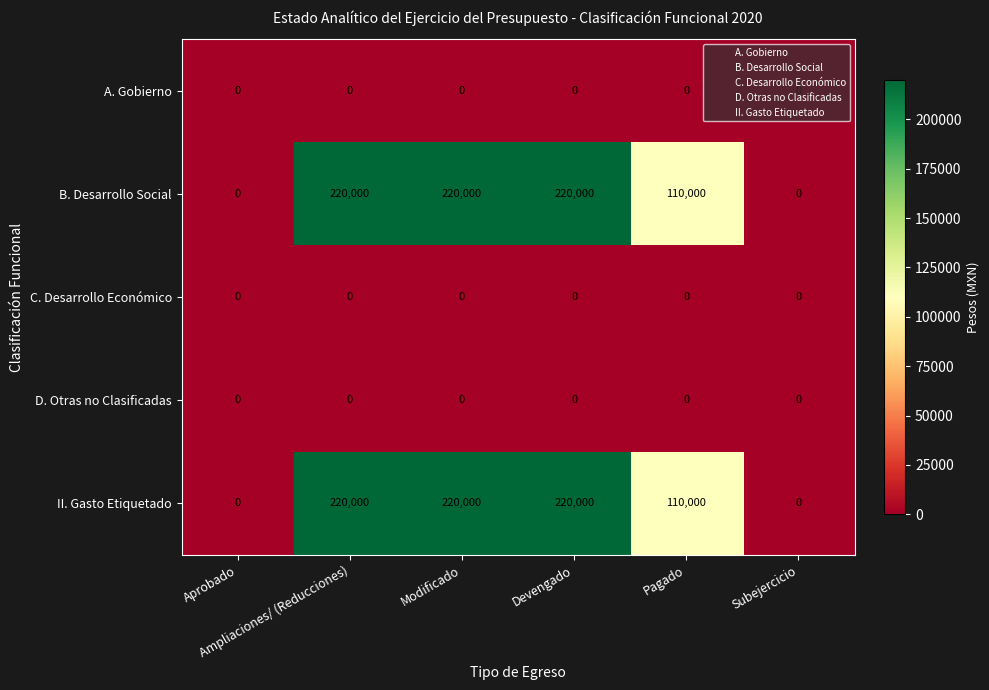

At how many categories does at least one series exceed 140647?

3